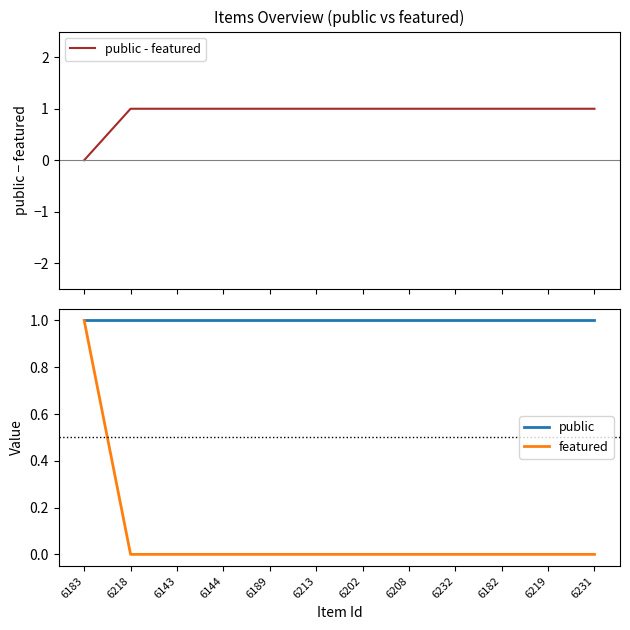

True or false: public has more than 2 points higher than both neighbors.

False